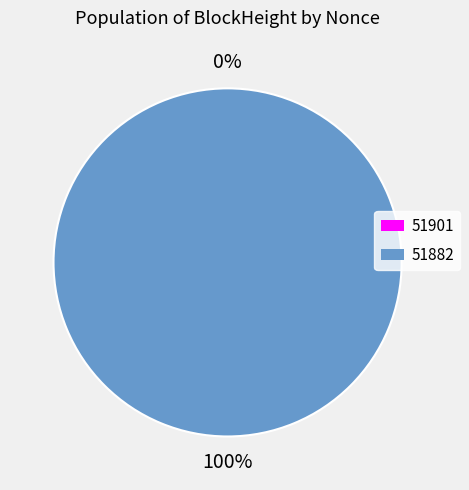

Rank the categories by value from highest to lowest.

51882, 51901